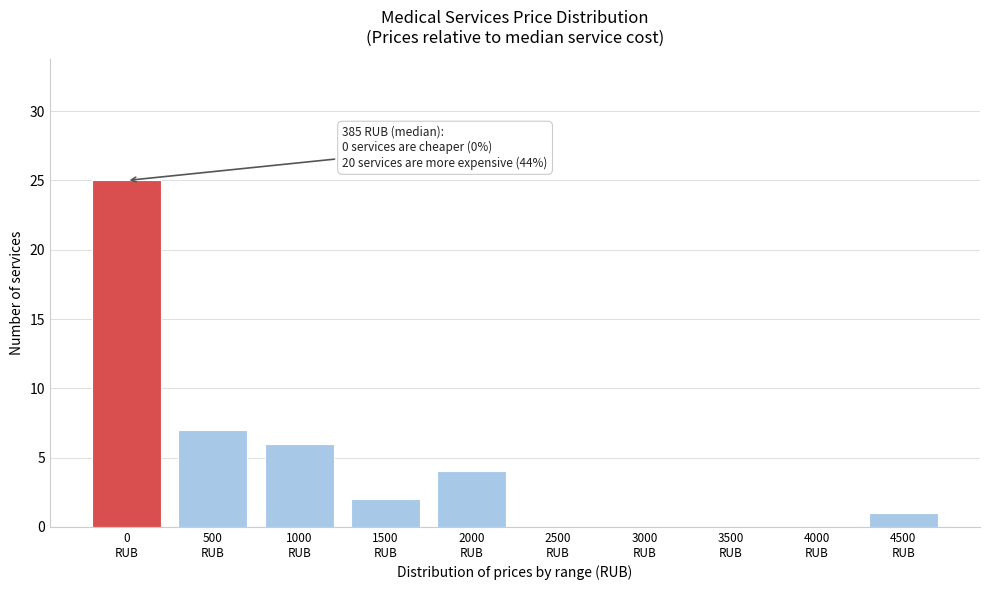

Are the bars horizontal?

No